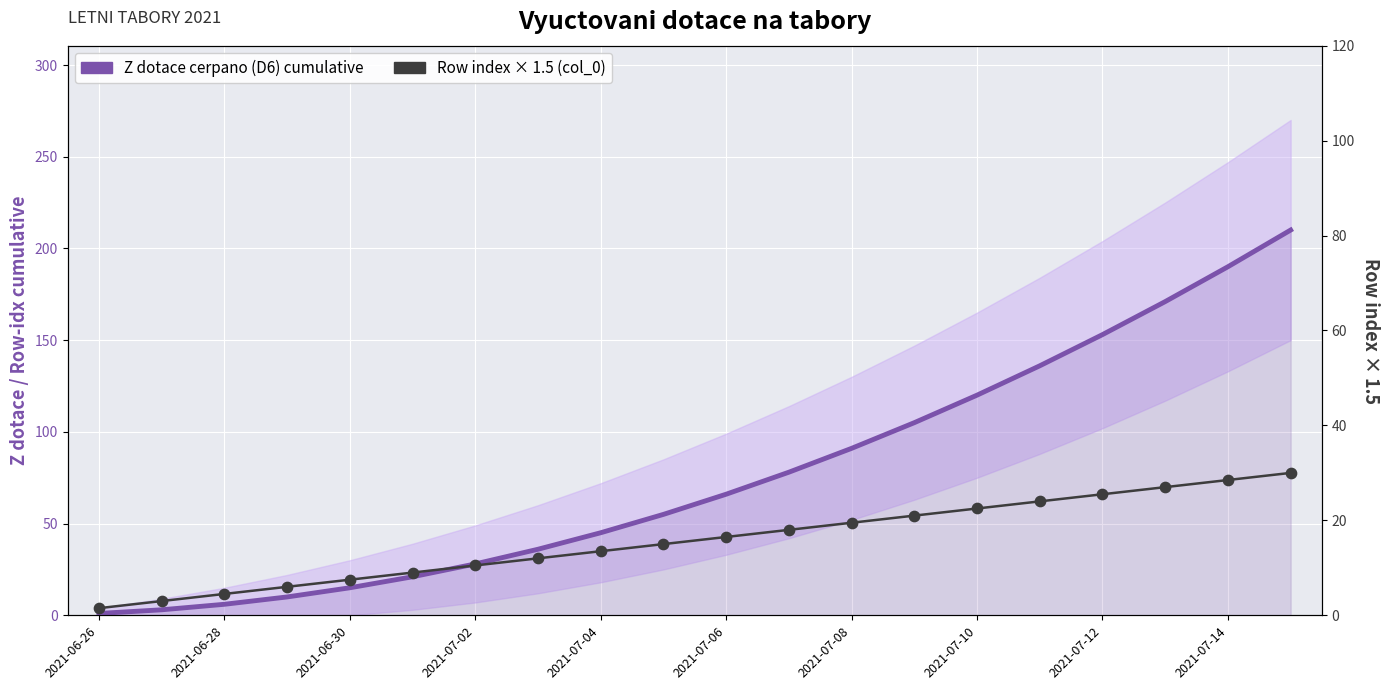

Which series has the largest total across all categories?

Z dotace cerpano (D6) cumulative